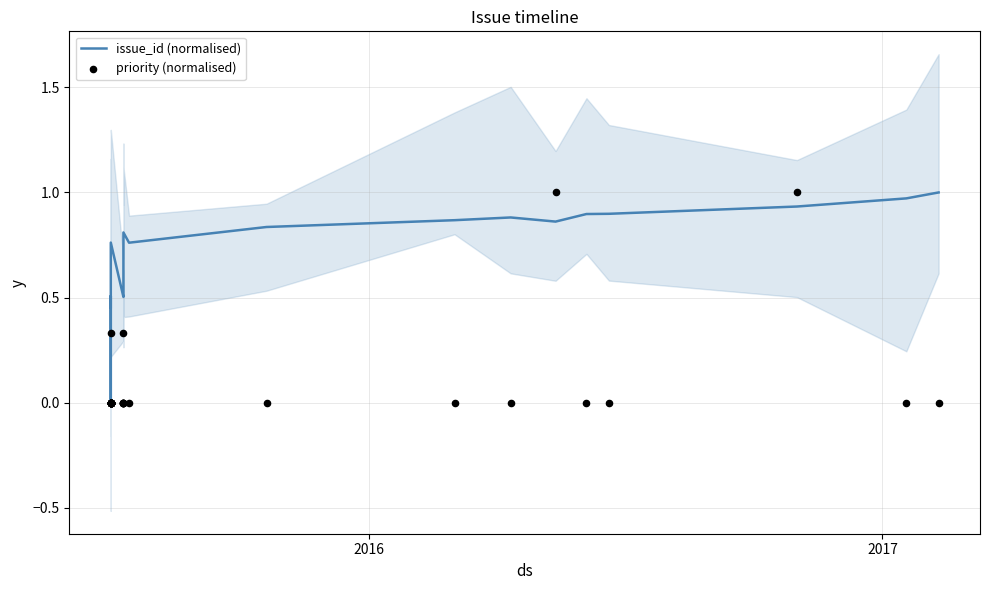

Is the value of priority (normalised) at 11 greater than the value of issue_id (normalised) at 29?

No